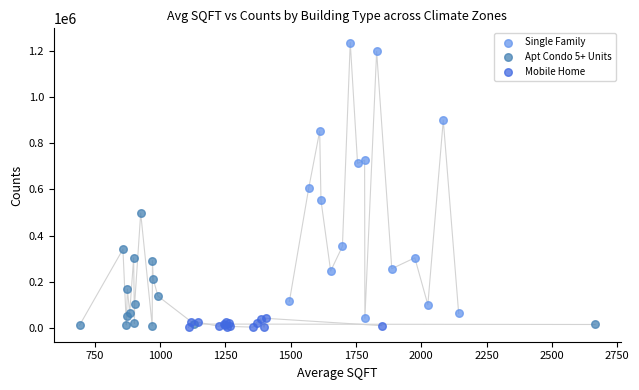

Which series has the widest spread of Y values?

Single Family